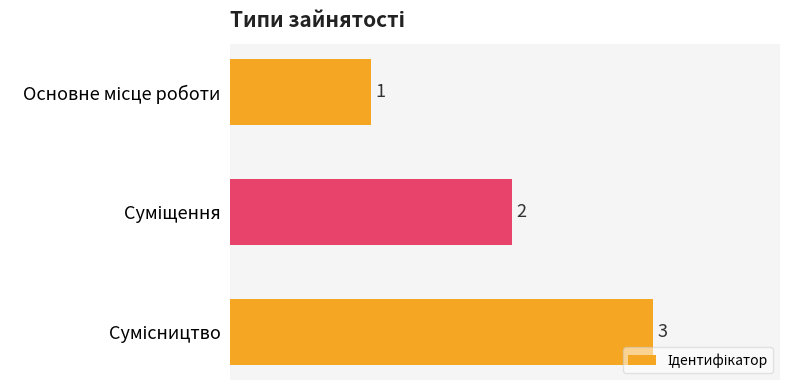

Count the values in the range 1 to 3.

3